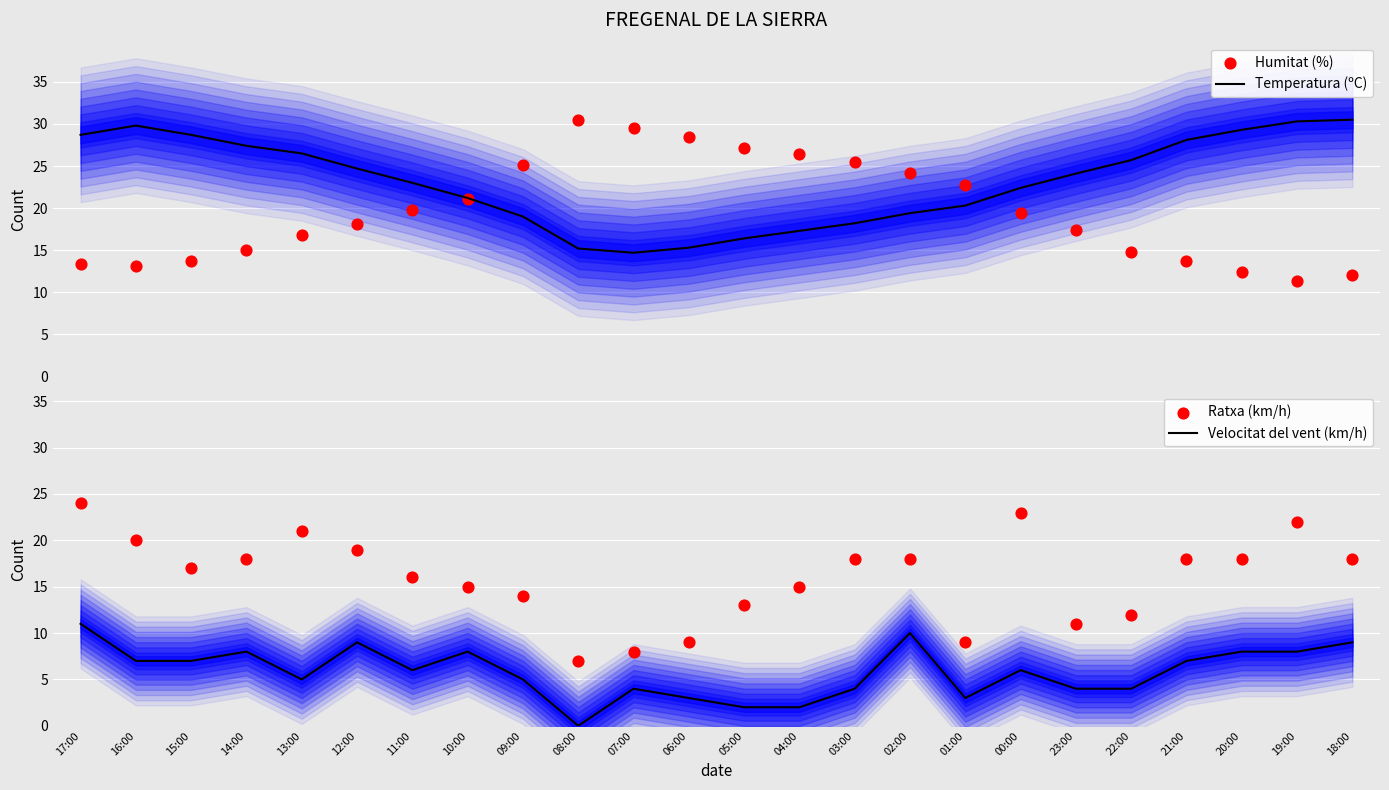

Which series has the widest spread of Y values?

Humitat (%)